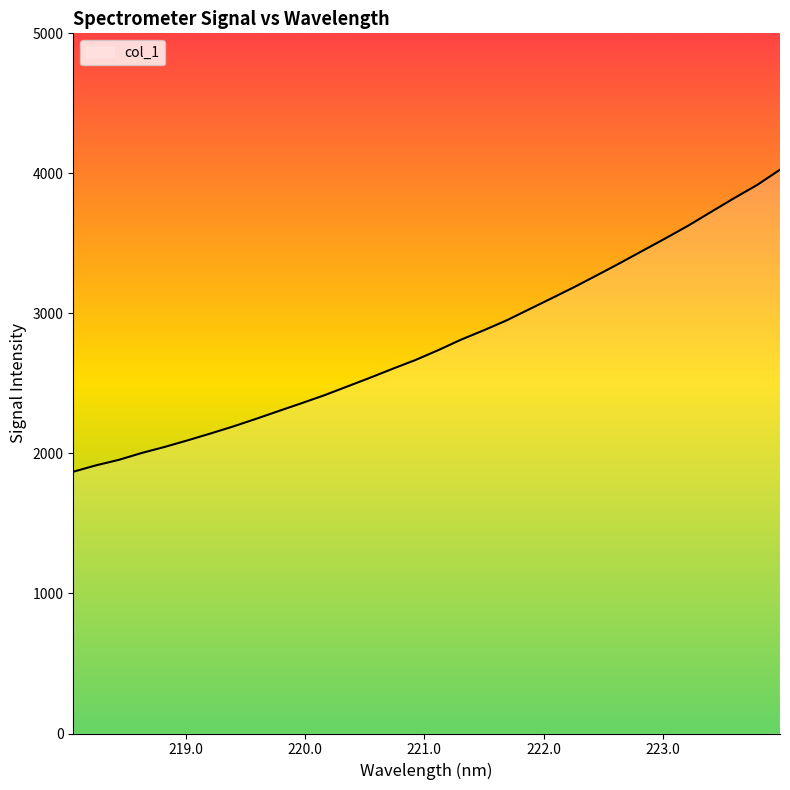

What is the smallest value displayed?

1869.3